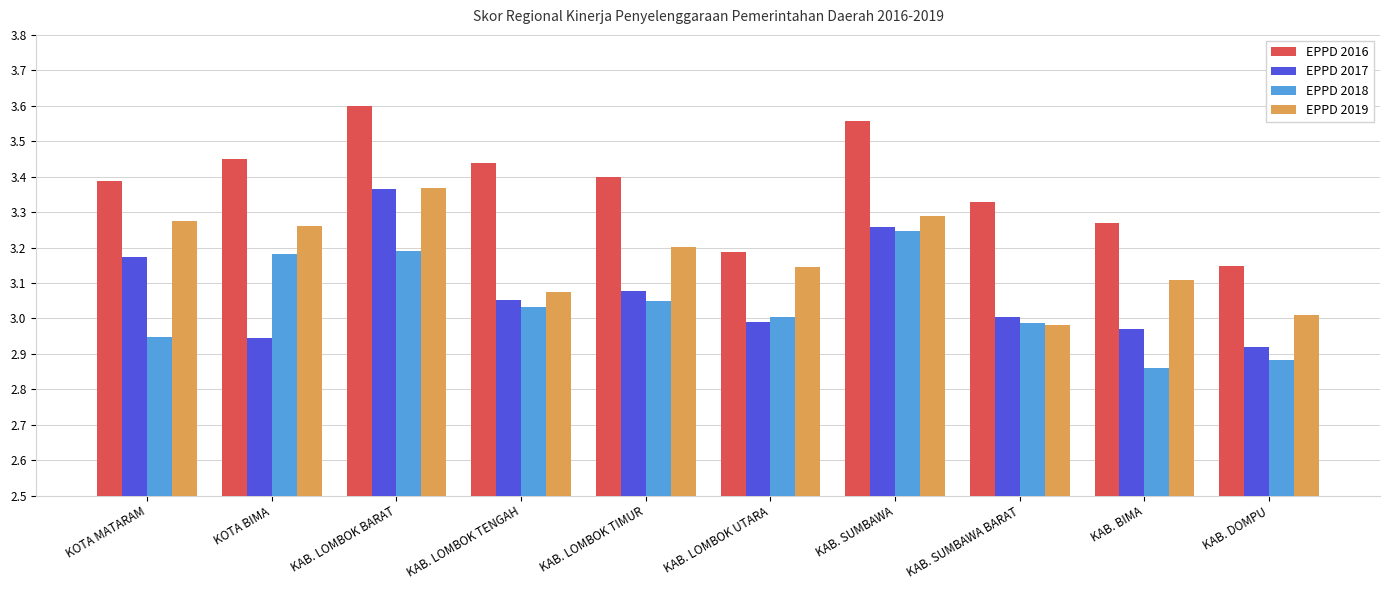

What position from the left is KOTA MATARAM?

1